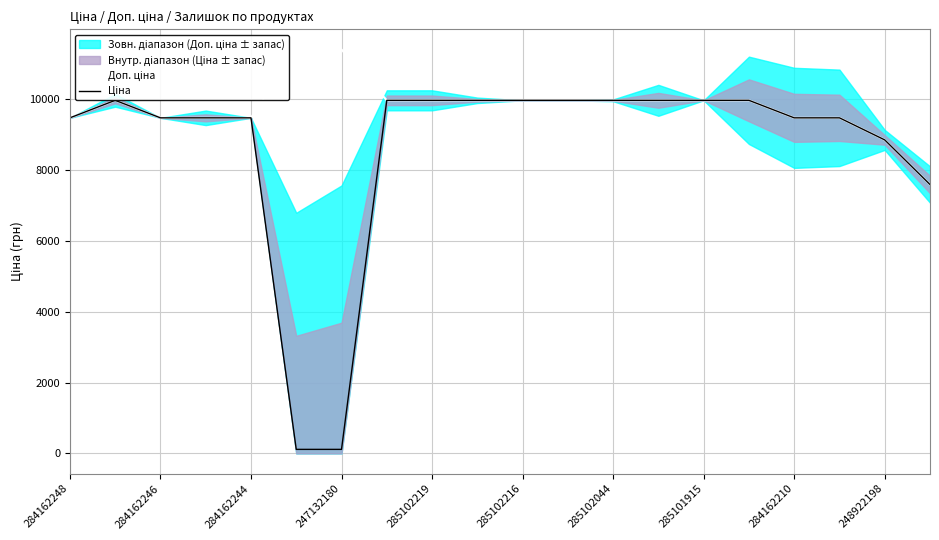

What is the greatest value displayed?

11410.0